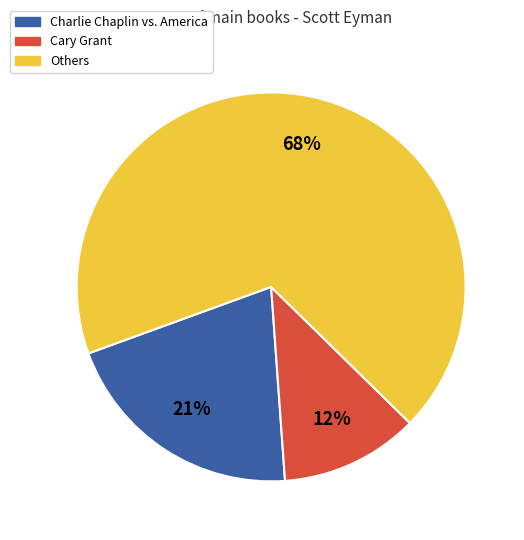

Rank the categories by value from lowest to highest.

Cary Grant, Charlie Chaplin vs. America, Others